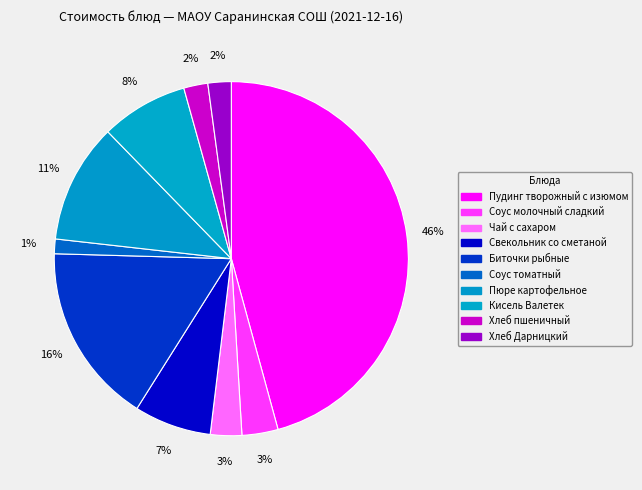

How many slices are in this pie chart?

10